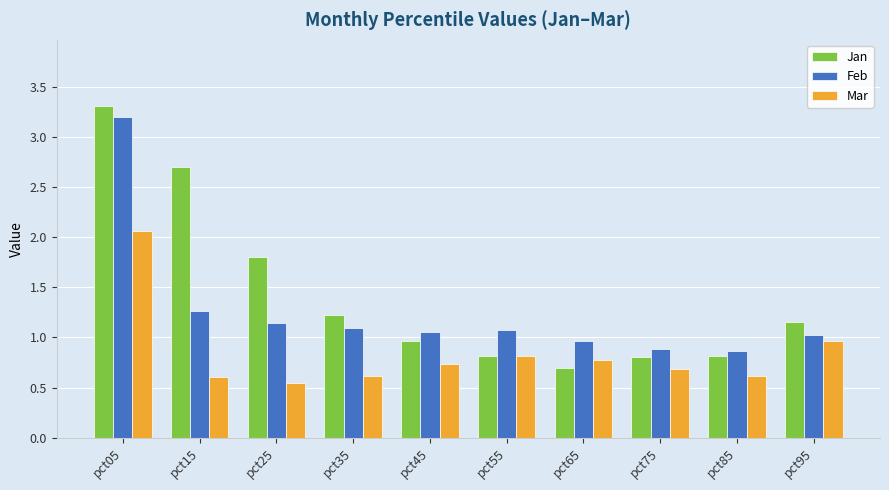

What is the sum of all Mar values?

8.4